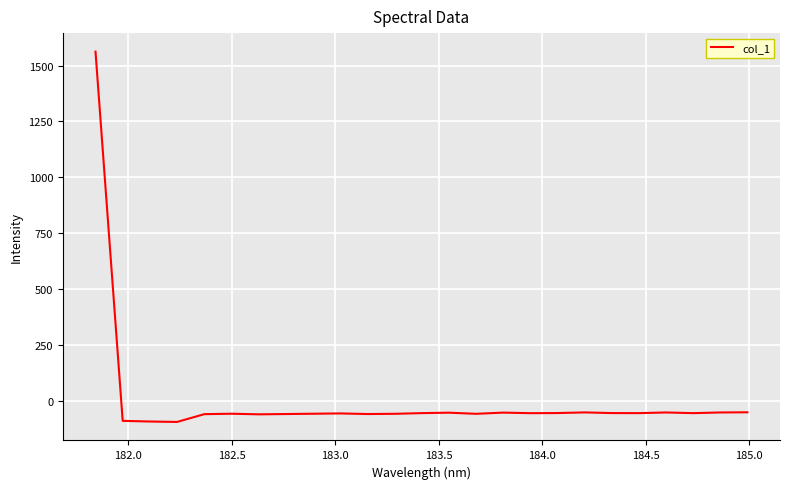

What is the difference between the maximum and minimum values?

1657.9